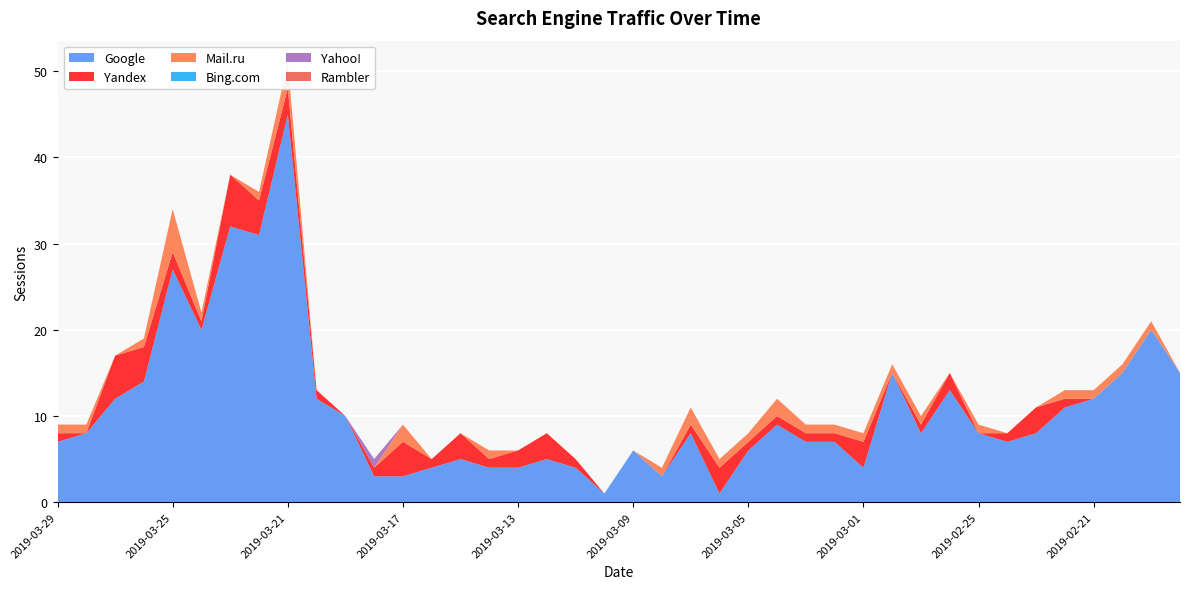

Reading right to left, extract all data points from this chart.

Google: 2019-02-18=15	2019-02-19=20	2019-02-20=15	2019-02-21=12	2019-02-22=11	2019-02-23=8	2019-02-24=7	2019-02-25=8	2019-02-26=13	2019-02-27=8	2019-02-28=15	2019-03-01=4	2019-03-02=7	2019-03-03=7	2019-03-04=9	2019-03-05=6	2019-03-06=1	2019-03-07=8	2019-03-08=3	2019-03-09=6	2019-03-10=1	2019-03-11=4	2019-03-12=5	2019-03-13=4	2019-03-14=4	2019-03-15=5	2019-03-16=4	2019-03-17=3	2019-03-18=3	2019-03-19=10	2019-03-20=12	2019-03-21=45	2019-03-22=31	2019-03-23=32	2019-03-24=20	2019-03-25=27	2019-03-26=14	2019-03-27=12	2019-03-28=8	2019-03-29=7
Yandex: 2019-02-18=0	2019-02-19=0	2019-02-20=0	2019-02-21=0	2019-02-22=1	2019-02-23=3	2019-02-24=1	2019-02-25=0	2019-02-26=2	2019-02-27=1	2019-02-28=0	2019-03-01=3	2019-03-02=1	2019-03-03=1	2019-03-04=1	2019-03-05=1	2019-03-06=3	2019-03-07=1	2019-03-08=0	2019-03-09=0	2019-03-10=0	2019-03-11=1	2019-03-12=3	2019-03-13=2	2019-03-14=1	2019-03-15=3	2019-03-16=1	2019-03-17=4	2019-03-18=1	2019-03-19=0	2019-03-20=1	2019-03-21=3	2019-03-22=4	2019-03-23=6	2019-03-24=1	2019-03-25=2	2019-03-26=4	2019-03-27=5	2019-03-28=0	2019-03-29=1
Mail.ru: 2019-02-18=0	2019-02-19=1	2019-02-20=1	2019-02-21=1	2019-02-22=1	2019-02-23=0	2019-02-24=0	2019-02-25=1	2019-02-26=0	2019-02-27=1	2019-02-28=1	2019-03-01=1	2019-03-02=1	2019-03-03=1	2019-03-04=2	2019-03-05=1	2019-03-06=1	2019-03-07=2	2019-03-08=1	2019-03-09=0	2019-03-10=0	2019-03-11=0	2019-03-12=0	2019-03-13=0	2019-03-14=1	2019-03-15=0	2019-03-16=0	2019-03-17=2	2019-03-18=0	2019-03-19=0	2019-03-20=0	2019-03-21=3	2019-03-22=1	2019-03-23=0	2019-03-24=1	2019-03-25=5	2019-03-26=1	2019-03-27=0	2019-03-28=1	2019-03-29=1
Bing.com: 2019-02-18=0	2019-02-19=0	2019-02-20=0	2019-02-21=0	2019-02-22=0	2019-02-23=0	2019-02-24=0	2019-02-25=0	2019-02-26=0	2019-02-27=0	2019-02-28=0	2019-03-01=0	2019-03-02=0	2019-03-03=0	2019-03-04=0	2019-03-05=0	2019-03-06=0	2019-03-07=0	2019-03-08=0	2019-03-09=0	2019-03-10=0	2019-03-11=0	2019-03-12=0	2019-03-13=0	2019-03-14=0	2019-03-15=0	2019-03-16=0	2019-03-17=0	2019-03-18=0	2019-03-19=0	2019-03-20=0	2019-03-21=0	2019-03-22=0	2019-03-23=0	2019-03-24=0	2019-03-25=0	2019-03-26=0	2019-03-27=0	2019-03-28=0	2019-03-29=0
Yahoo!: 2019-02-18=0	2019-02-19=0	2019-02-20=0	2019-02-21=0	2019-02-22=0	2019-02-23=0	2019-02-24=0	2019-02-25=0	2019-02-26=0	2019-02-27=0	2019-02-28=0	2019-03-01=0	2019-03-02=0	2019-03-03=0	2019-03-04=0	2019-03-05=0	2019-03-06=0	2019-03-07=0	2019-03-08=0	2019-03-09=0	2019-03-10=0	2019-03-11=0	2019-03-12=0	2019-03-13=0	2019-03-14=0	2019-03-15=0	2019-03-16=0	2019-03-17=0	2019-03-18=1	2019-03-19=0	2019-03-20=0	2019-03-21=0	2019-03-22=0	2019-03-23=0	2019-03-24=0	2019-03-25=0	2019-03-26=0	2019-03-27=0	2019-03-28=0	2019-03-29=0
Rambler: 2019-02-18=0	2019-02-19=0	2019-02-20=0	2019-02-21=0	2019-02-22=0	2019-02-23=0	2019-02-24=0	2019-02-25=0	2019-02-26=0	2019-02-27=0	2019-02-28=0	2019-03-01=0	2019-03-02=0	2019-03-03=0	2019-03-04=0	2019-03-05=0	2019-03-06=0	2019-03-07=0	2019-03-08=0	2019-03-09=0	2019-03-10=0	2019-03-11=0	2019-03-12=0	2019-03-13=0	2019-03-14=0	2019-03-15=0	2019-03-16=0	2019-03-17=0	2019-03-18=0	2019-03-19=0	2019-03-20=0	2019-03-21=0	2019-03-22=0	2019-03-23=0	2019-03-24=0	2019-03-25=0	2019-03-26=0	2019-03-27=0	2019-03-28=0	2019-03-29=0